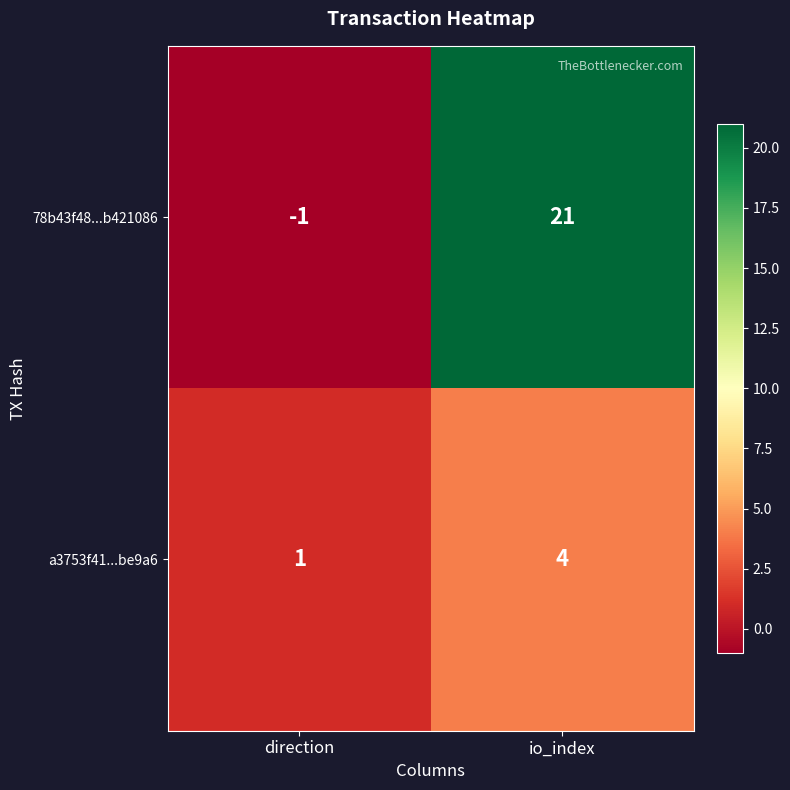

The 78b43f48...b421086 series shows 21 at io_index. True or false?

True